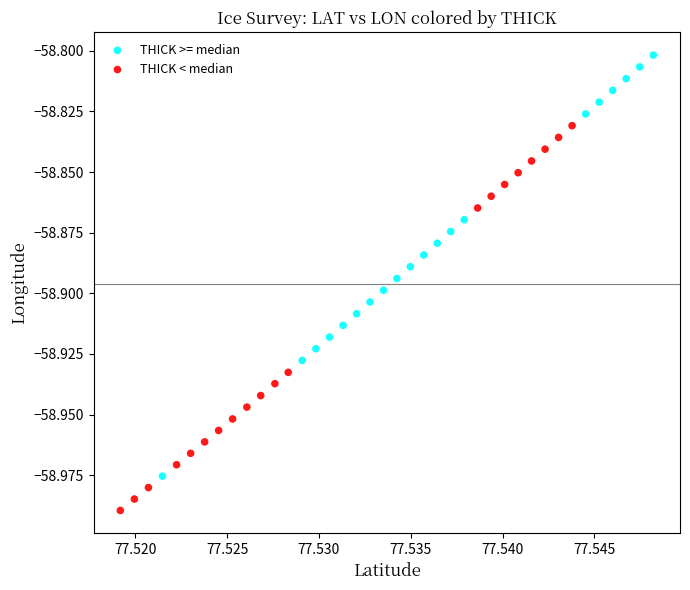

Which series contains the highest Y value?

THICK >= median